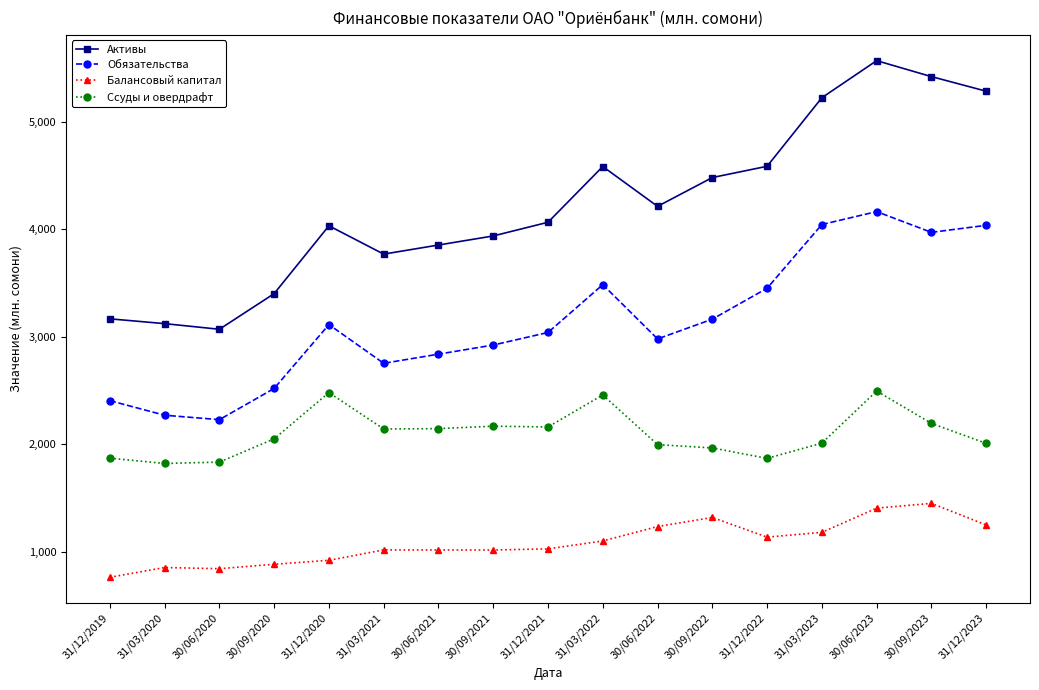

How many data points does each series have?

17